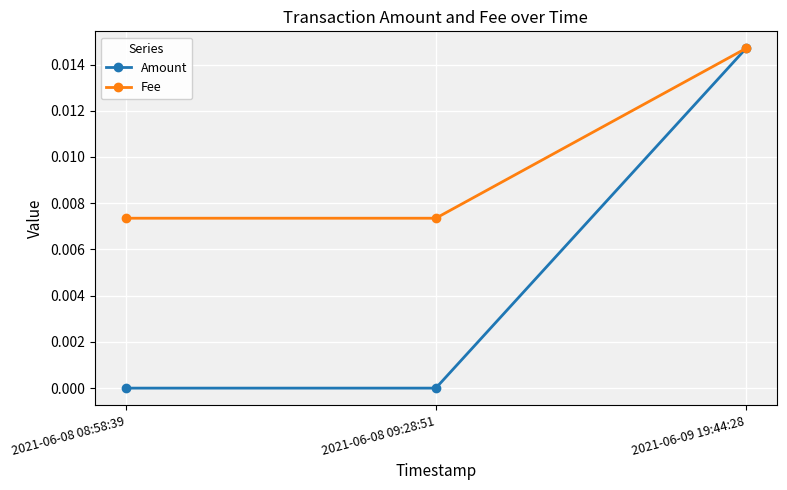

Which category has the highest value across all series?

2021-06-09 19:44:28